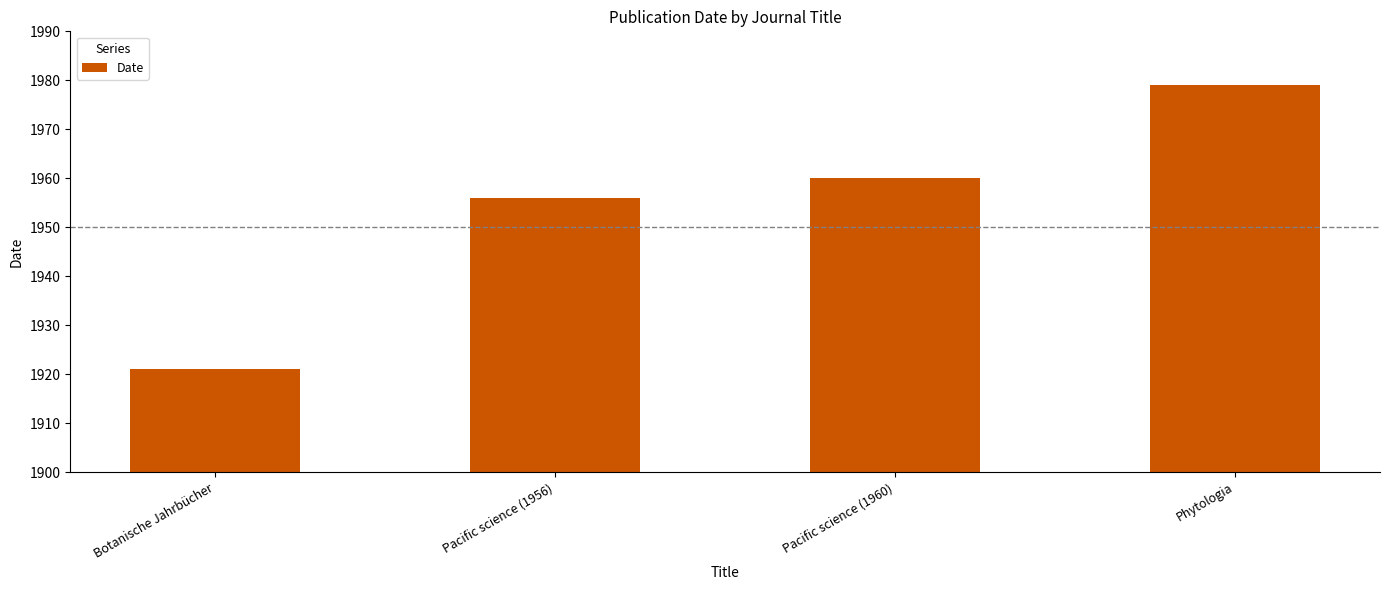

What is the label of the 3rd bar from the right?

Pacific science (1956)